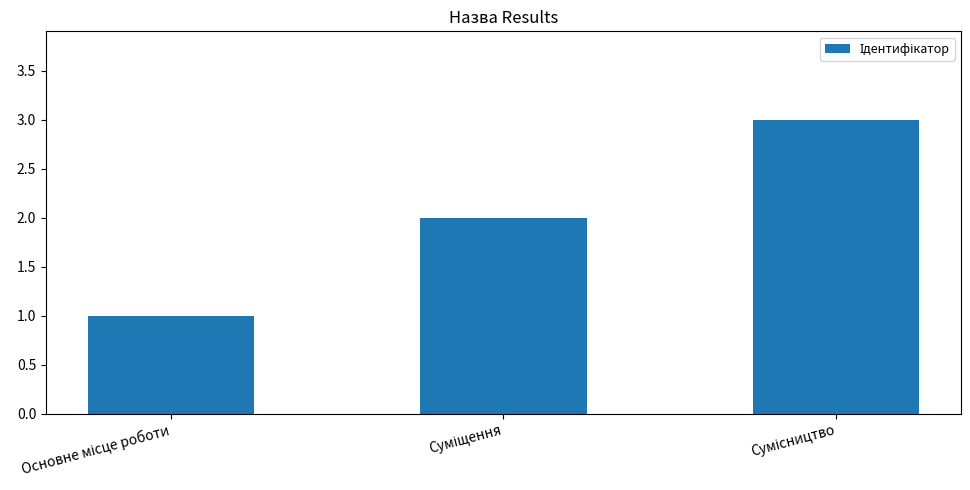

Reading right to left, what are all the values shown in this chart?

3	2	1